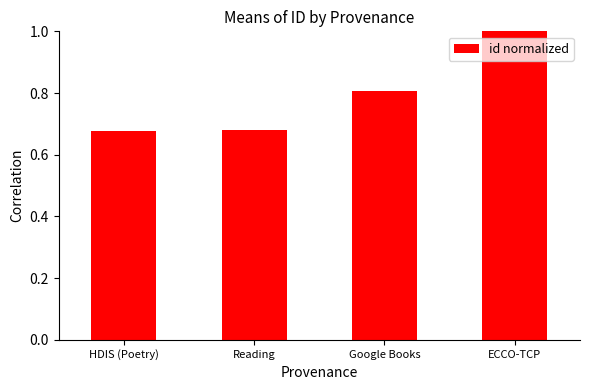

Which label corresponds to the largest value in the chart?

ECCO-TCP